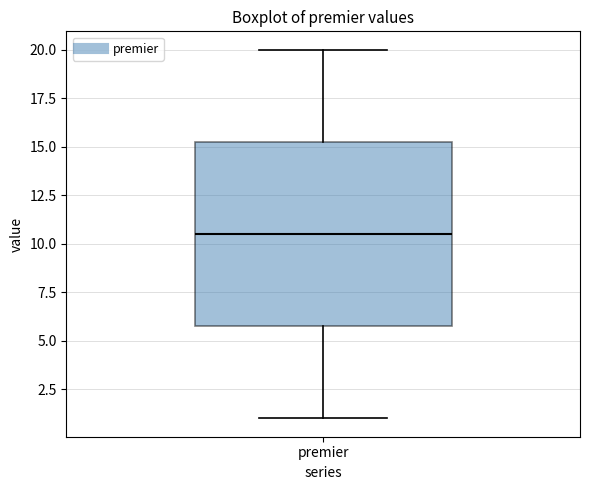

Where does the median line of the box for premier sit on the y-axis? The values are not printed on the chart, so give them approximately, as read against the axis.

10.5